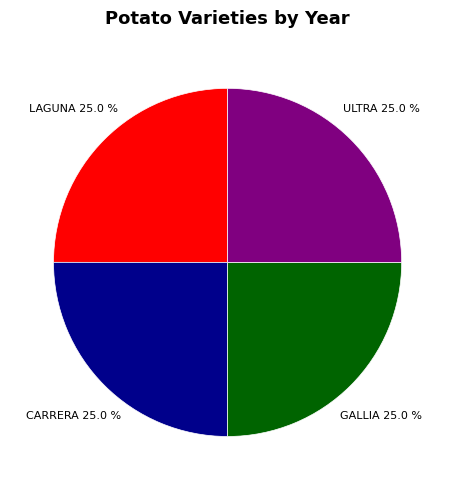

Count the number of slices in the pie.

4